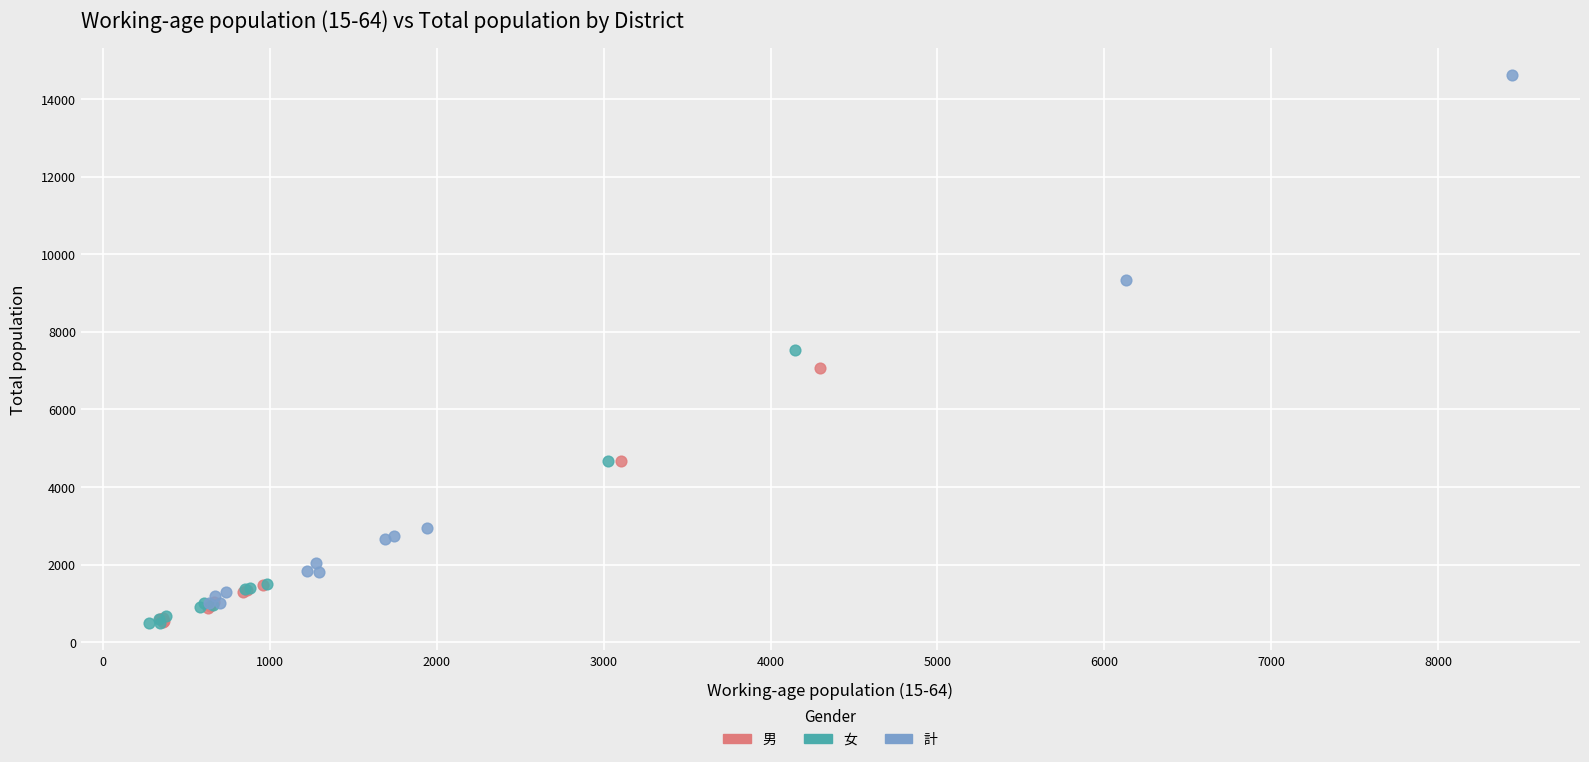

What are all the series names shown in the legend?

男, 女, 計